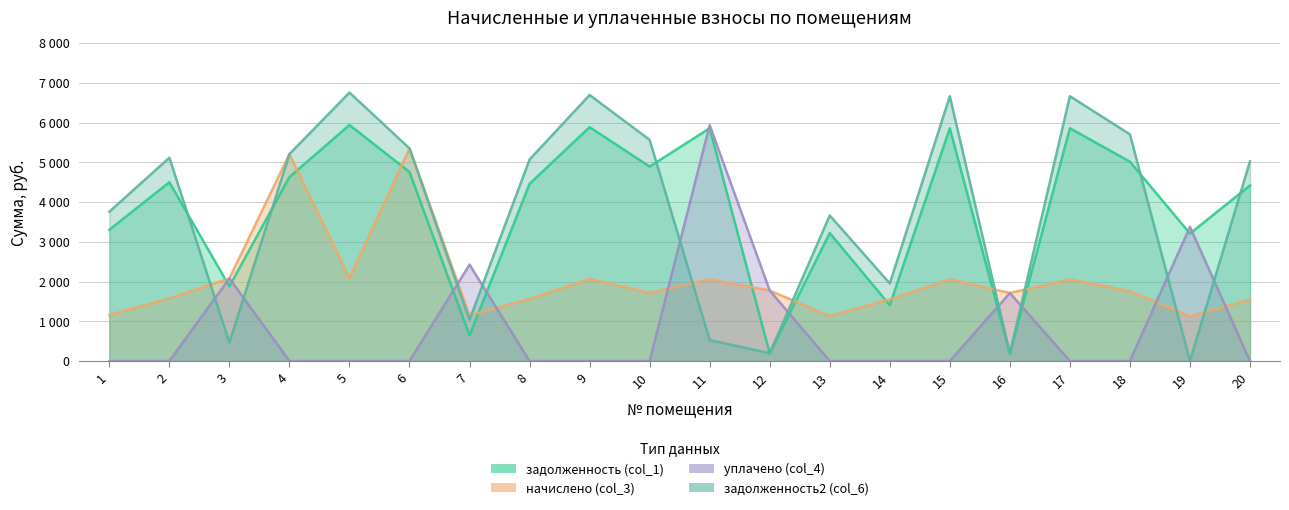

What is the difference between the highest and lowest values at 10?

5566.8